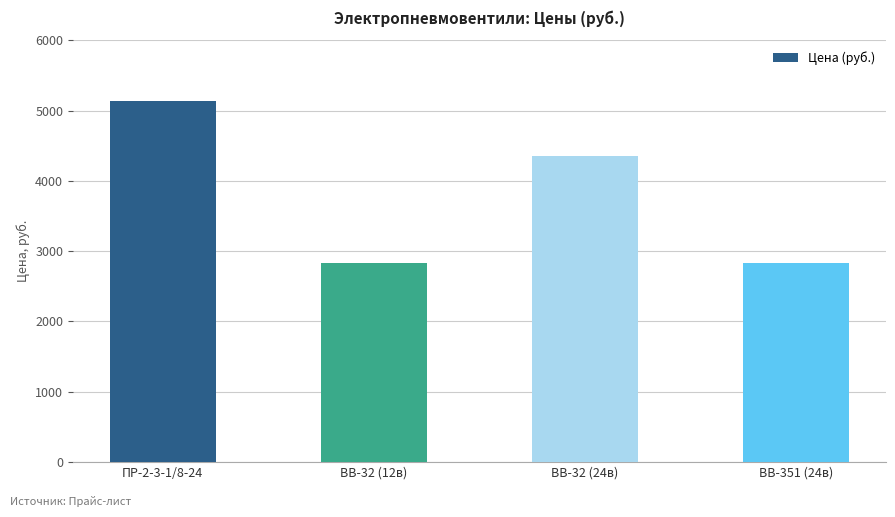

What position from the left is ВВ-32 (12в)?

2